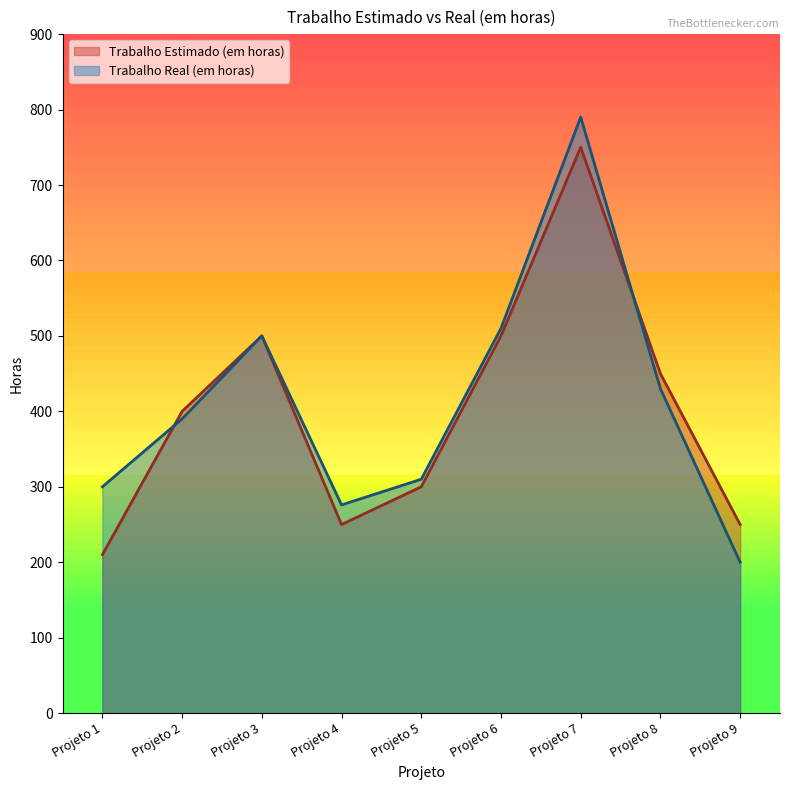

Reading left to right, transcribe all the data shown in this chart.

Trabalho Estimado (em horas): Projeto 1=210	Projeto 2=400	Projeto 3=500	Projeto 4=250	Projeto 5=300	Projeto 6=500	Projeto 7=750	Projeto 8=450	Projeto 9=250
Trabalho Real (em horas): Projeto 1=300	Projeto 2=390	Projeto 3=500	Projeto 4=276	Projeto 5=310	Projeto 6=510	Projeto 7=790	Projeto 8=430	Projeto 9=200